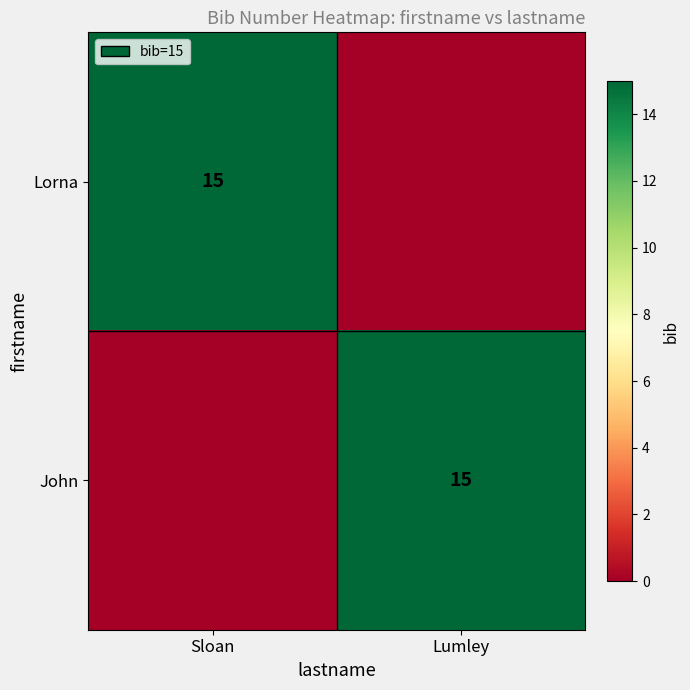

Is it true that Lorna equals 15 at Sloan?

True